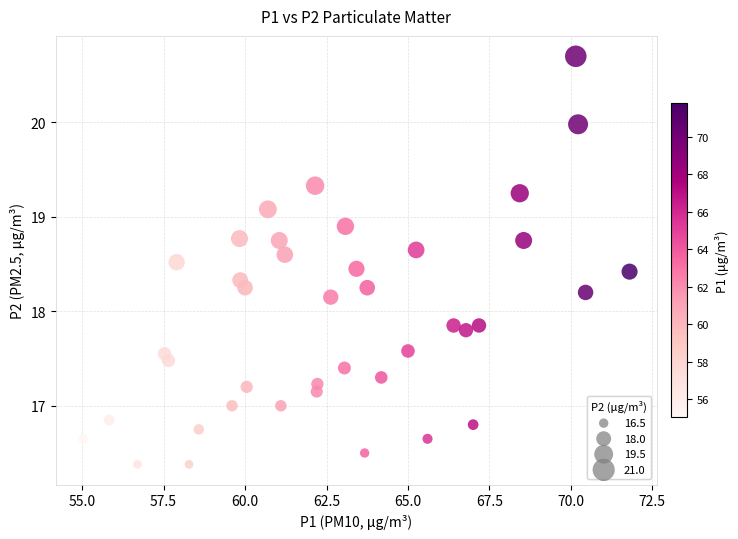

What is the range of Y values (max minus min)?

4.3